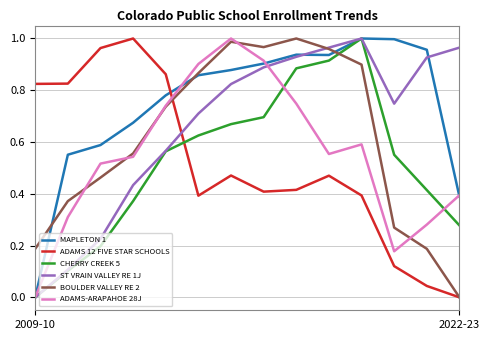

Which series has the largest total across all categories?

MAPLETON 1